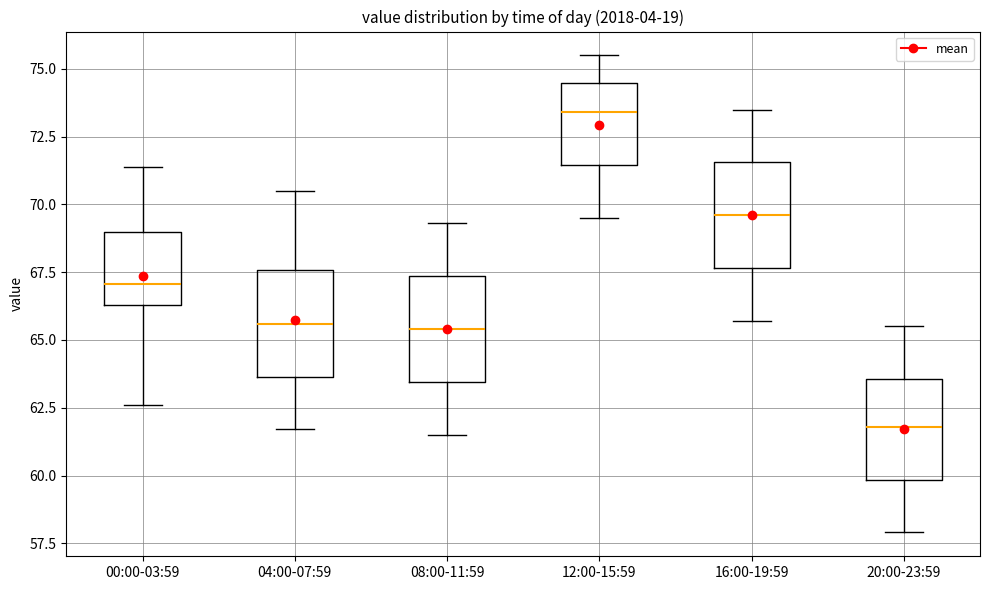

Which box has the lowest median line?

20:00-23:59